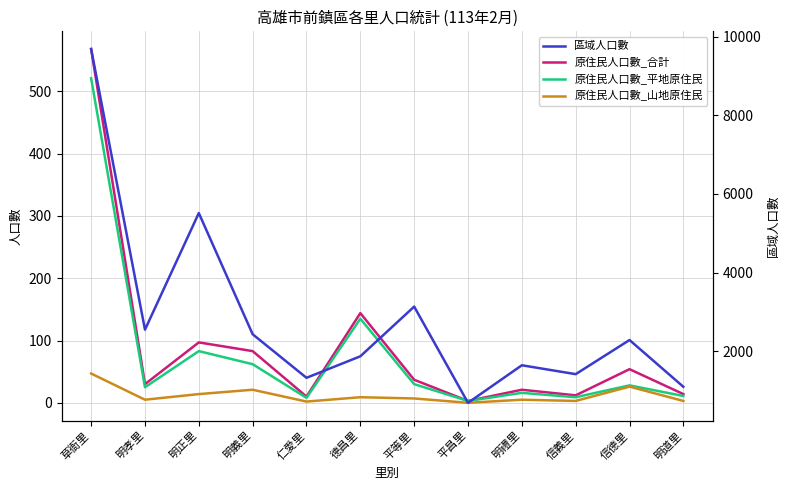

At how many categories does at least one series exceed 3318?

2